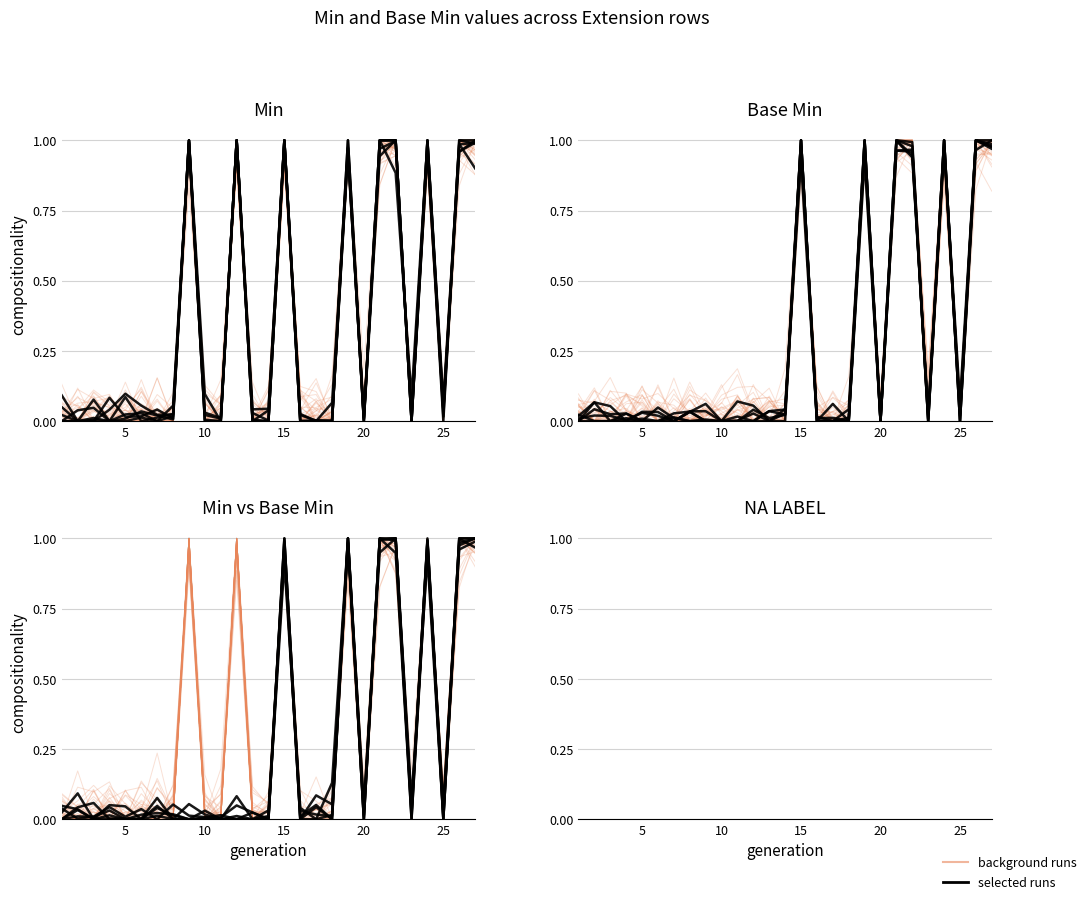

Count the number of categories in the chart.

27